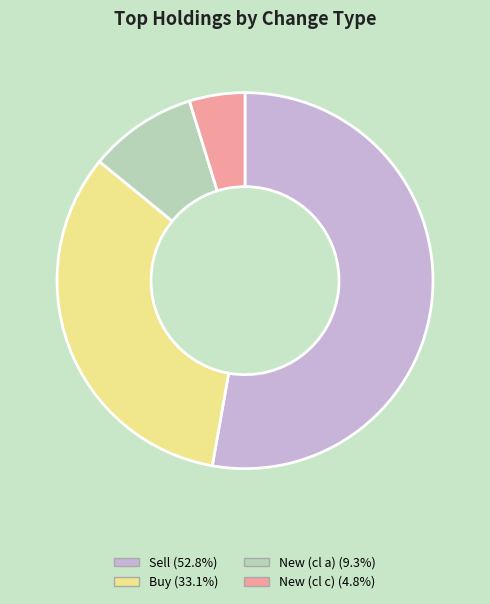

Does any single category account for the majority?

Yes